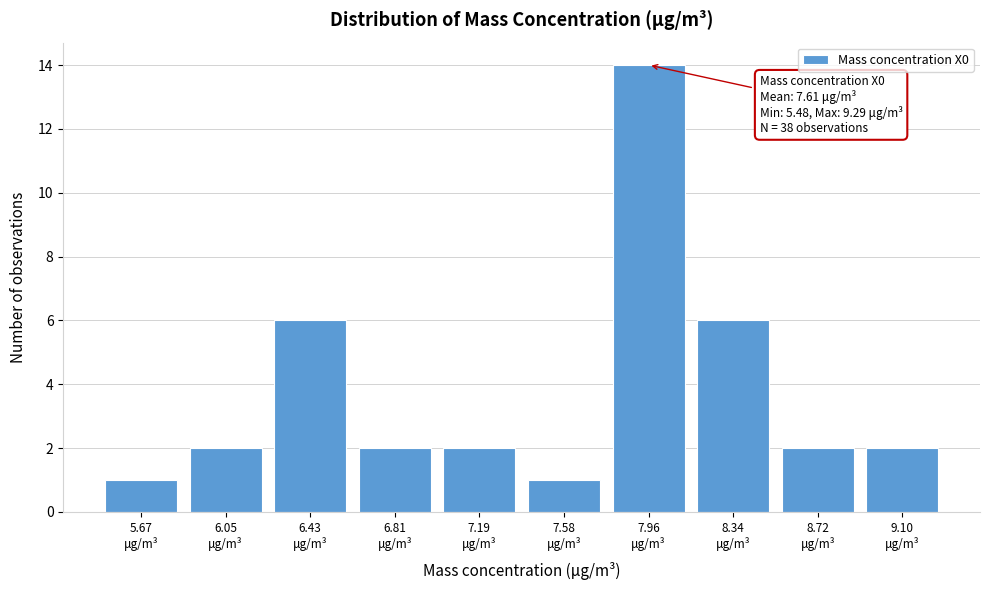

Over which range of the x-axis is the bar tallest?

7.75 to 8.15